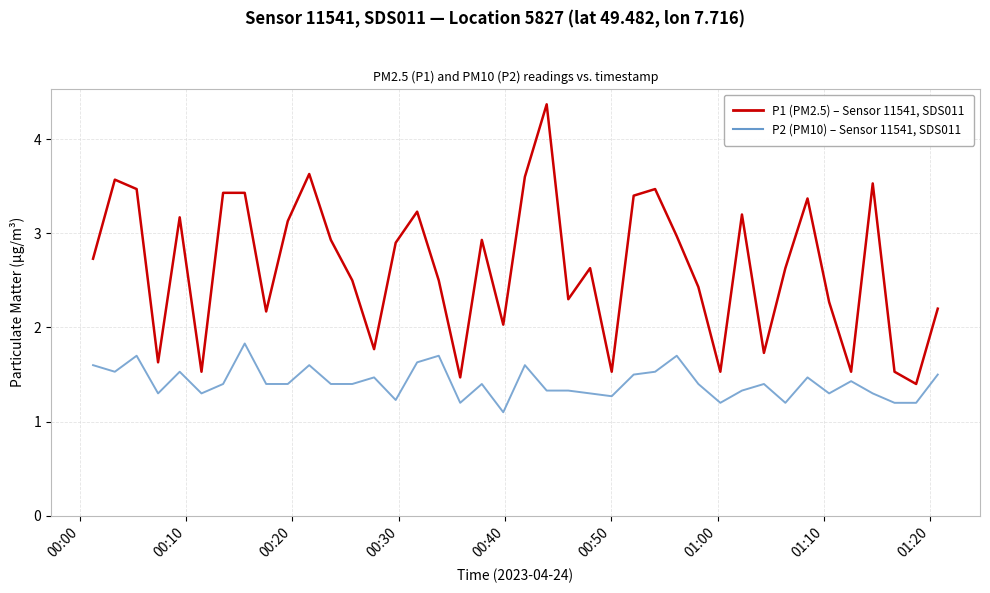

True or false: P1 (PM2.5) – Sensor 11541, SDS011 and P2 (PM10) – Sensor 11541, SDS011 intersect in this chart.

False